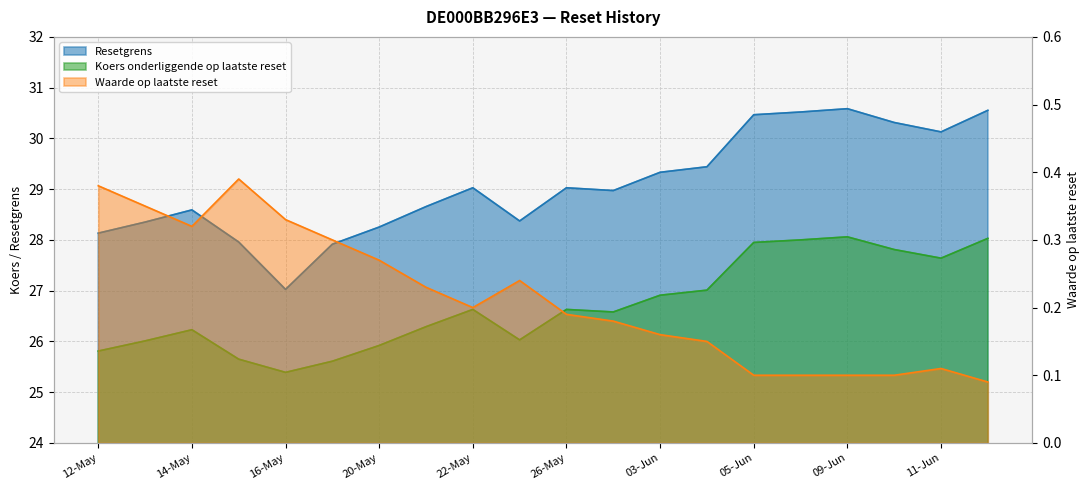

Where does the Koers onderliggende op laatste reset series first go above 26?

2025-05-13